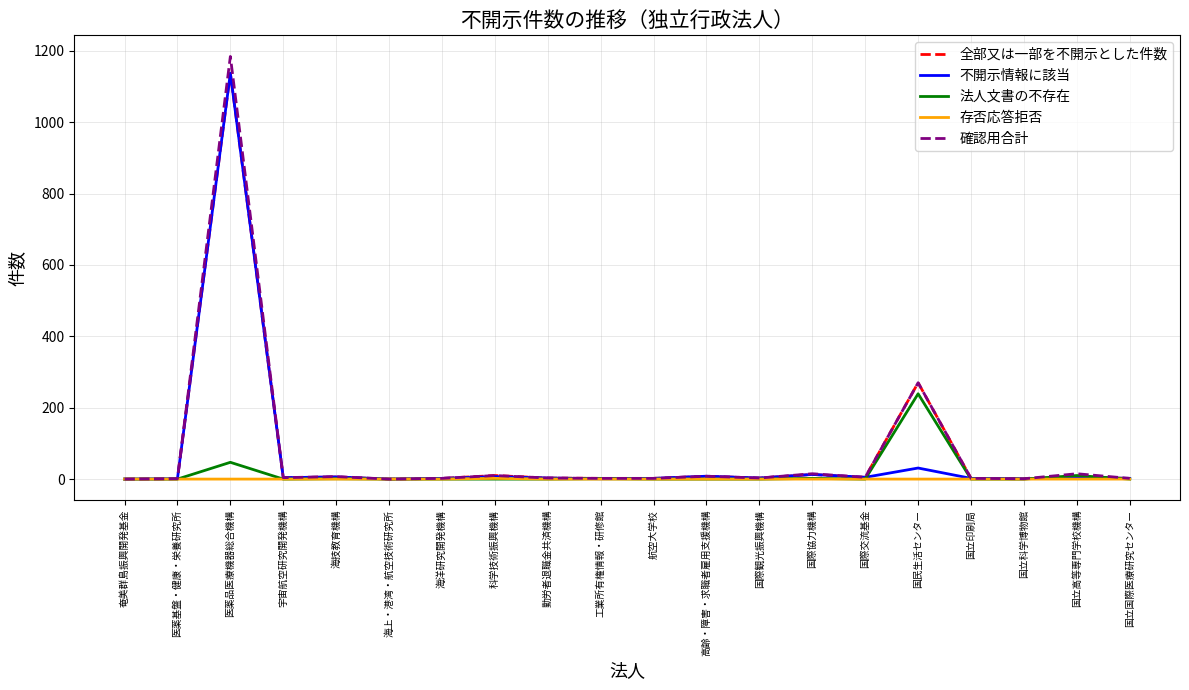

What is the spread (max minus min) of values at 科学技術振興機構?

10